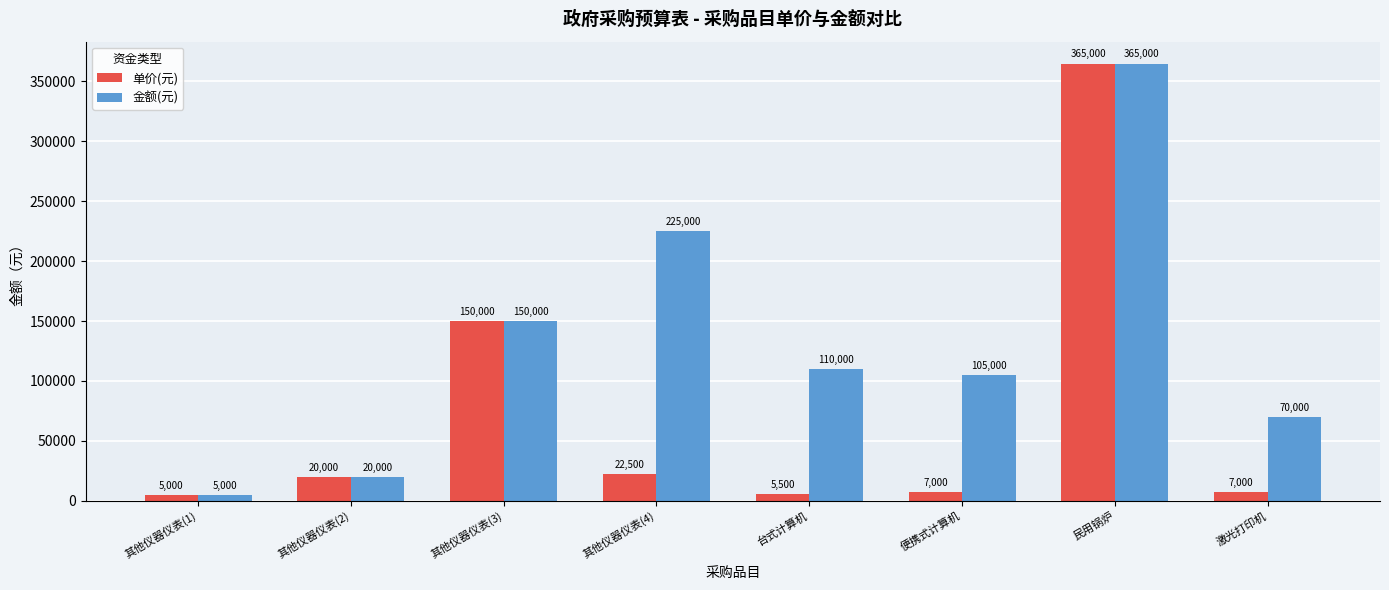

How many data points in 金额(元) are less than 110000?

4